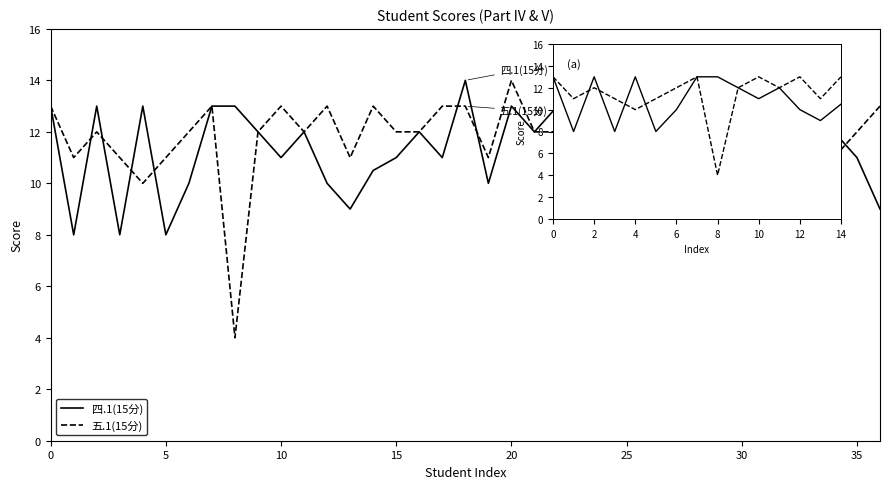

What is the total value across all series at 5?

19.0